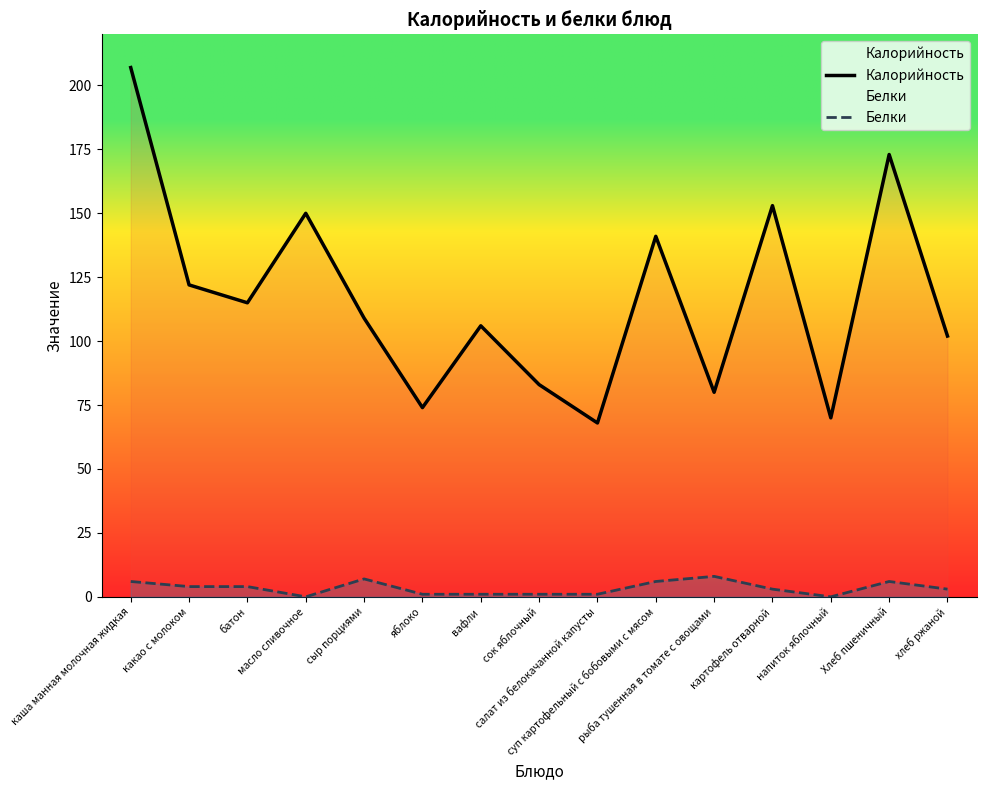

True or false: Белки and Калорийность cross at least once.

False